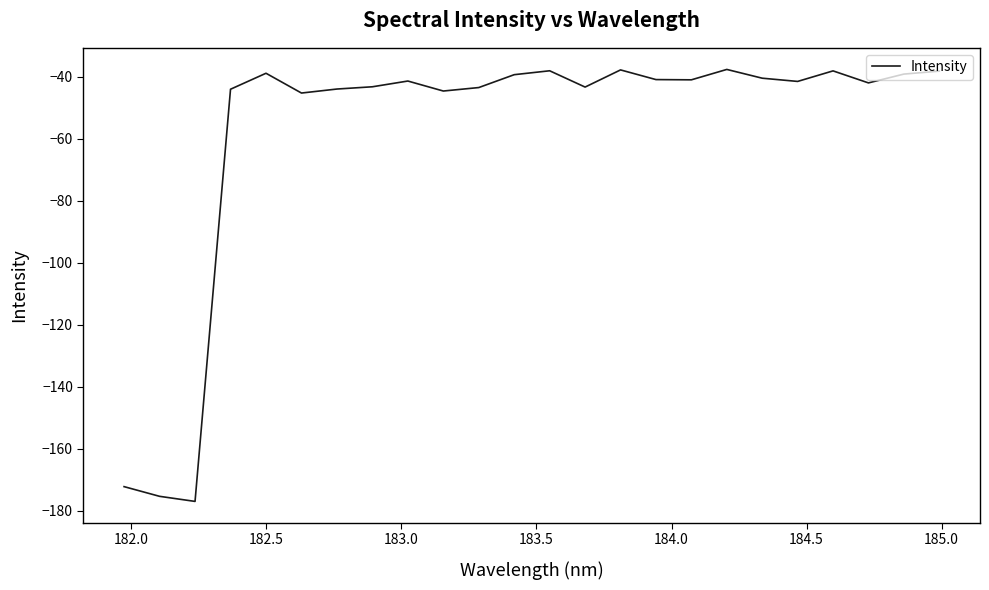

What is the maximum value shown in the chart?

-37.6